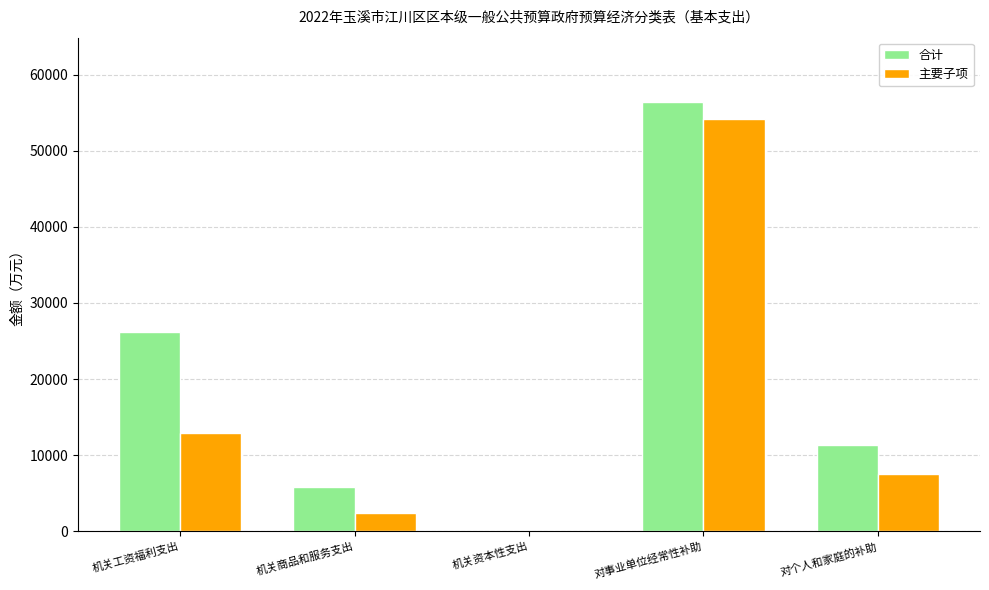

Reading left to right, what are all the values shown in this chart?

合计: 机关工资福利支出=26190	机关商品和服务支出=5821	机关资本性支出=19	对事业单位经常性补助=56417	对个人和家庭的补助=11286
主要子项: 机关工资福利支出=12896	机关商品和服务支出=2415	机关资本性支出=19	对事业单位经常性补助=54148	对个人和家庭的补助=7460